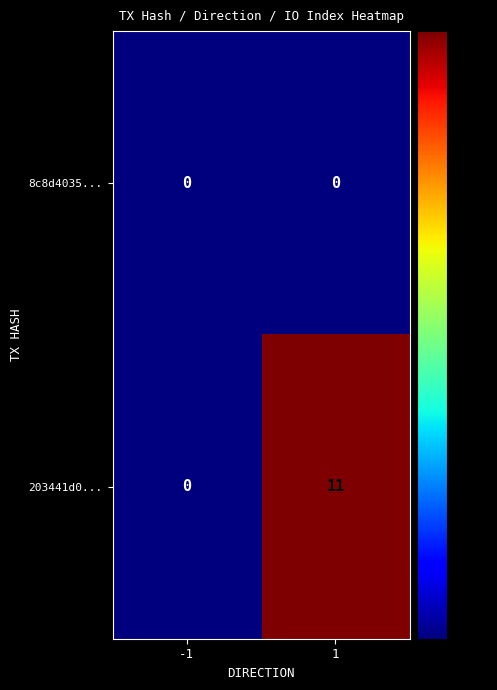

Between -1 and 1, which series saw the biggest shift?

203441d0...